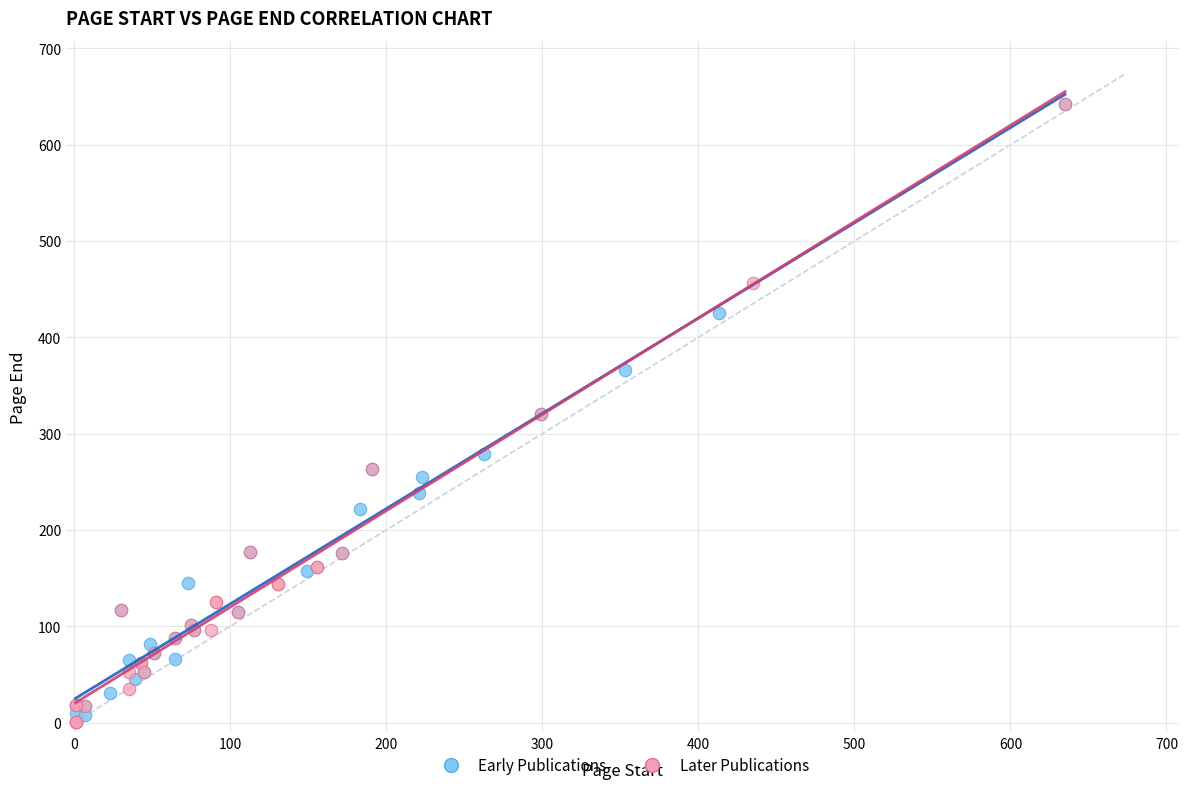

What are all the series names shown in the legend?

Early Publications, Later Publications